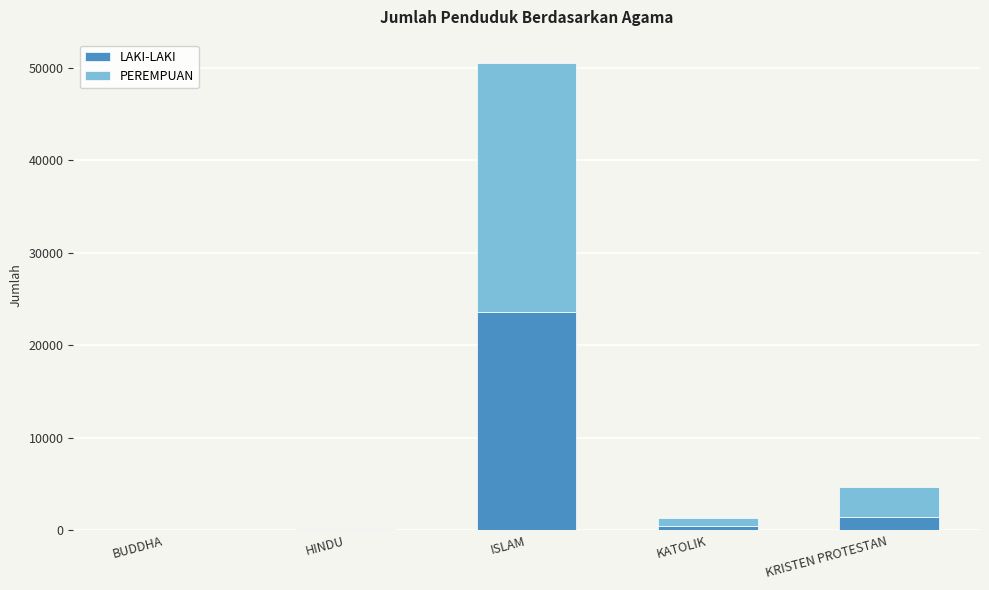

At which label does LAKI-LAKI reach its peak?

ISLAM